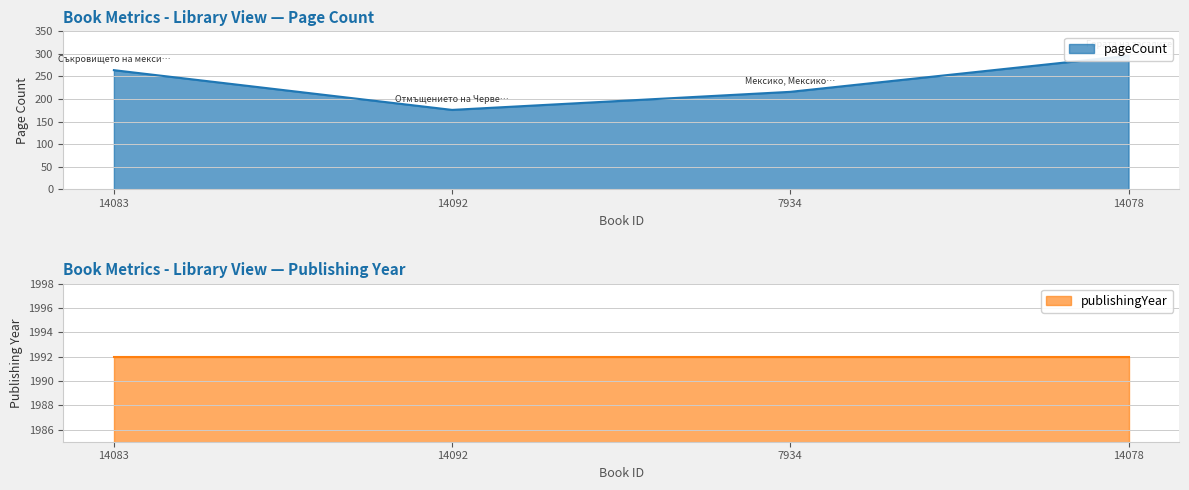

Is it true that the value at 14092 is 176?

True